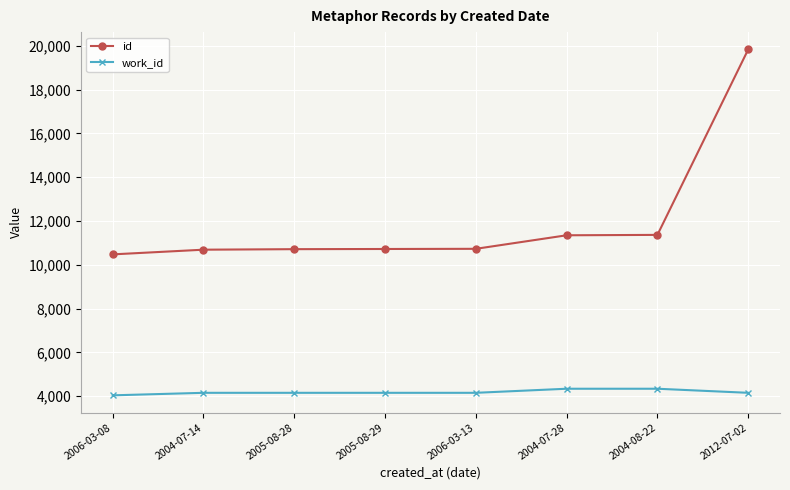

Which series has the largest range (max minus min)?

id